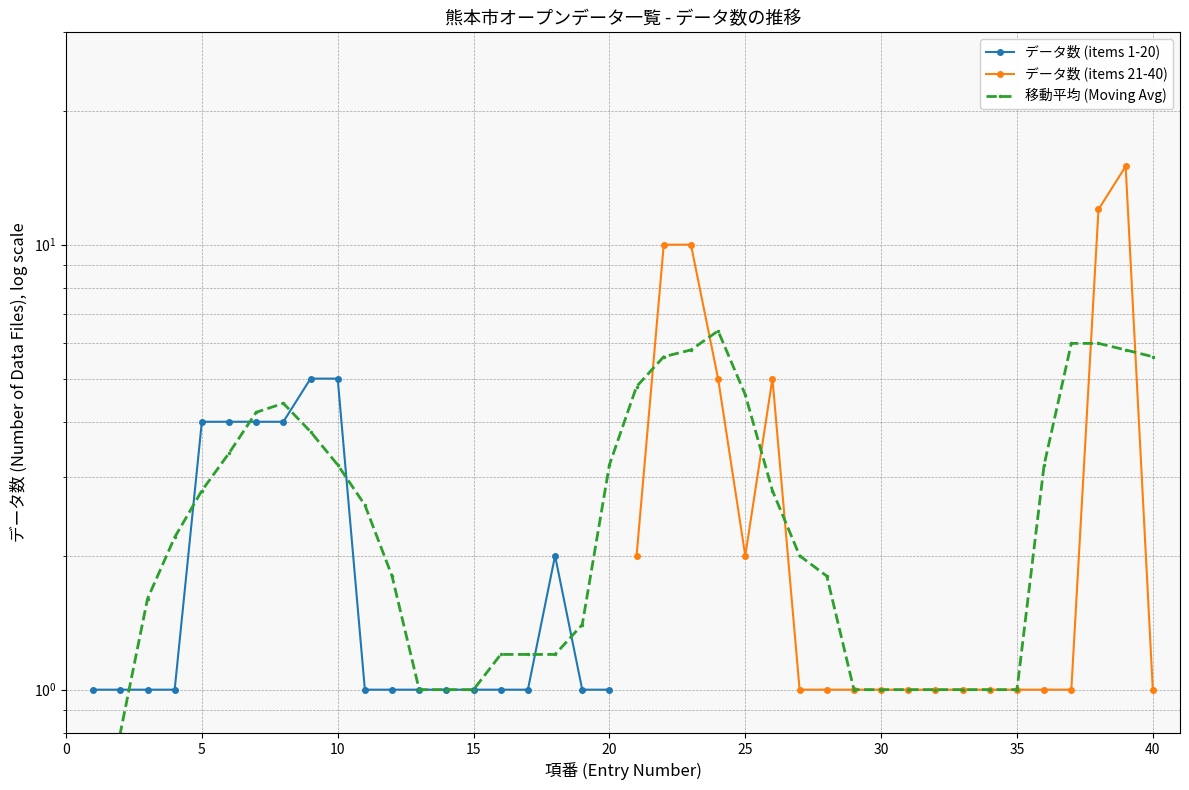

How many data points in データ数 (items 21-40) are above 1?

8